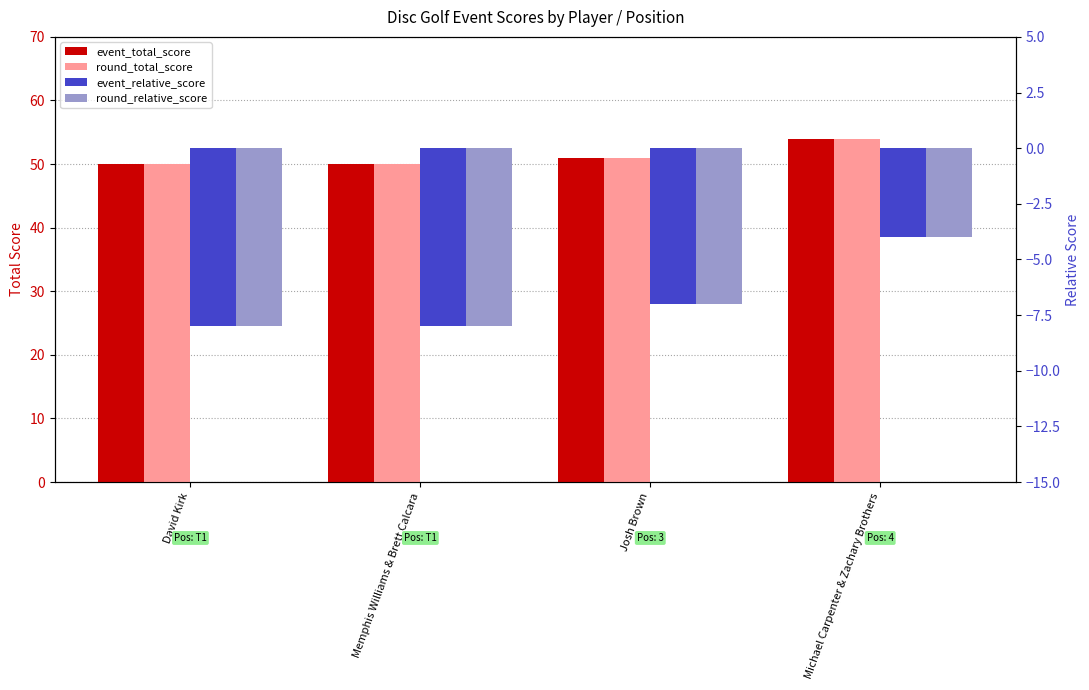

What is the value of the round_total_score bar at the 2nd from the left?

50